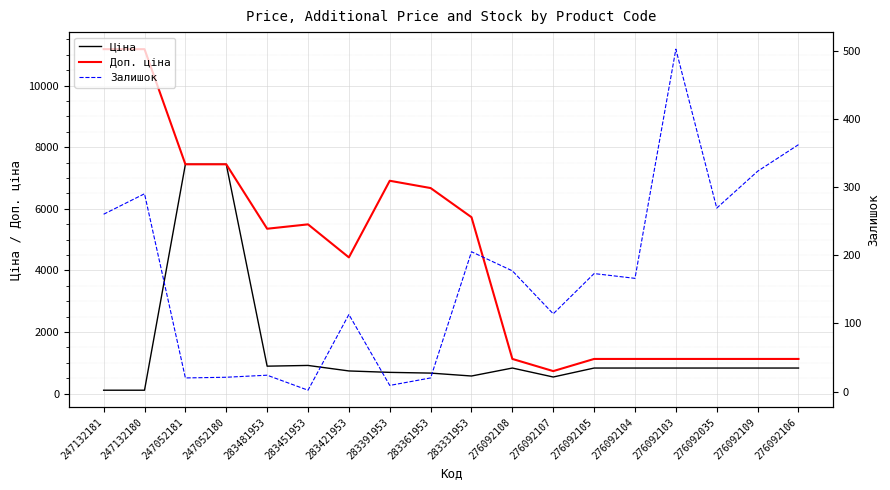

Where is the first local maximum for Доп. ціна?

283451953